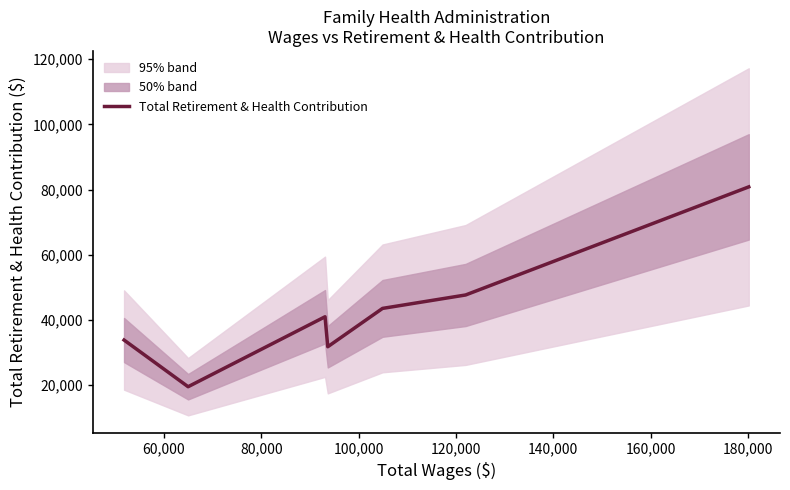

What is the average value?

42599